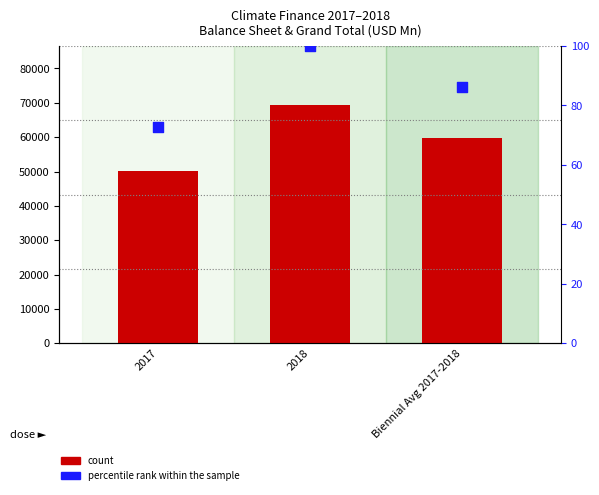

Which series contains the highest Y value?

count